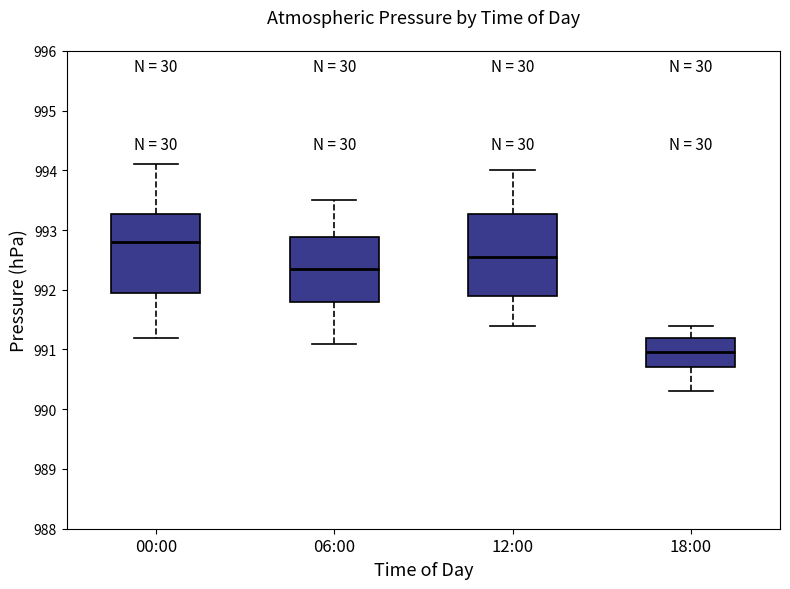

Reading left to right, read every box against the y-axis: the position of its median line, the range the box covers, and the ends of its whiskers. The values are not printed on the chart, so give them approximately, as read against the axis.

00:00: median 992.8, box 992.0 to 993.3, whiskers 991.2 to 994.1
06:00: median 992.4, box 991.8 to 992.9, whiskers 991.1 to 993.5
12:00: median 992.6, box 991.9 to 993.3, whiskers 991.4 to 994.0
18:00: median 991.0, box 990.7 to 991.2, whiskers 990.3 to 991.4